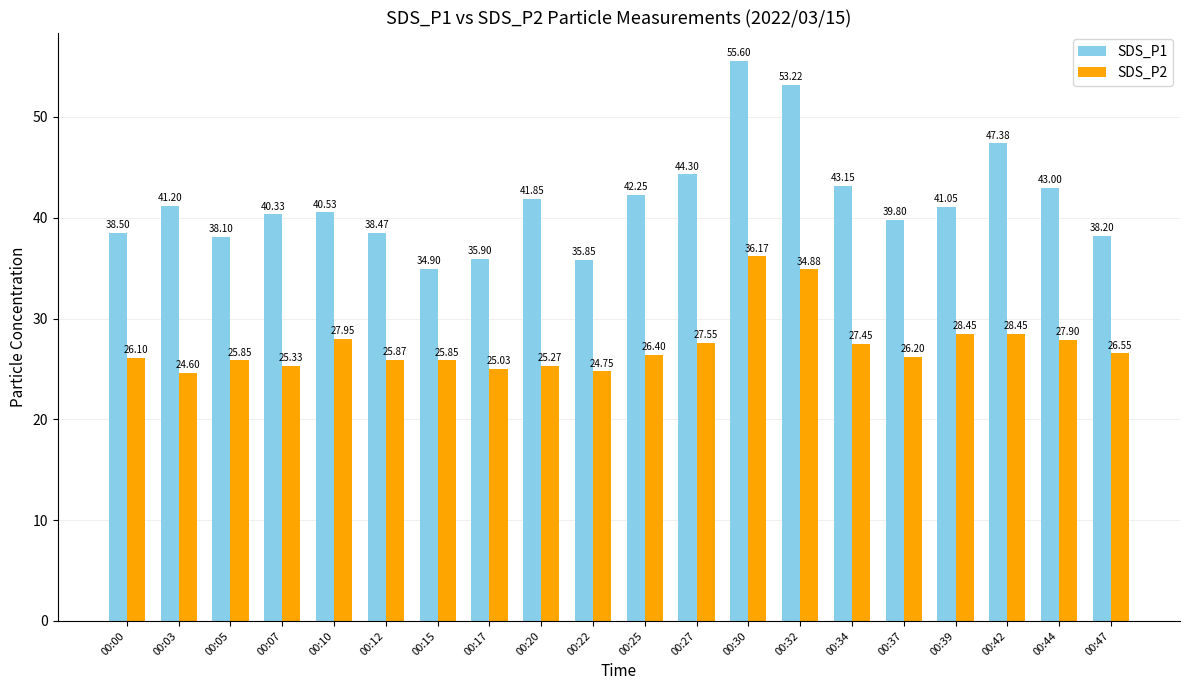

Read the SDS_P2 value at 00:47.

26.6